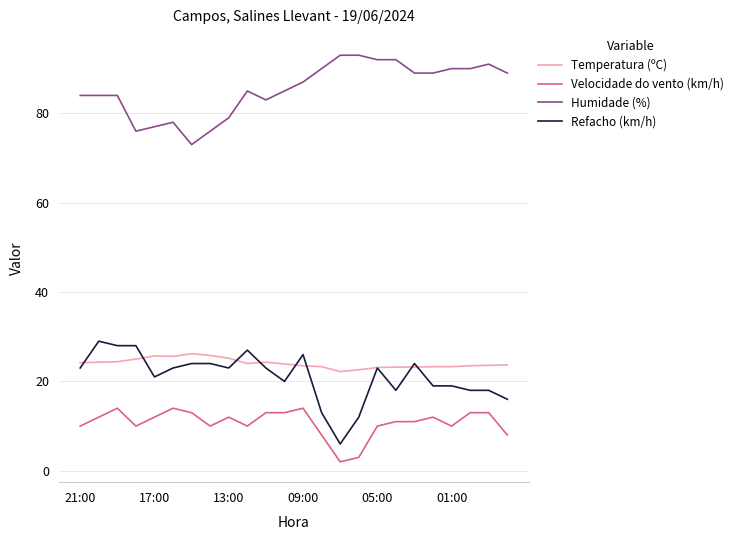

Which series has the largest total across all categories?

Humidade (%)